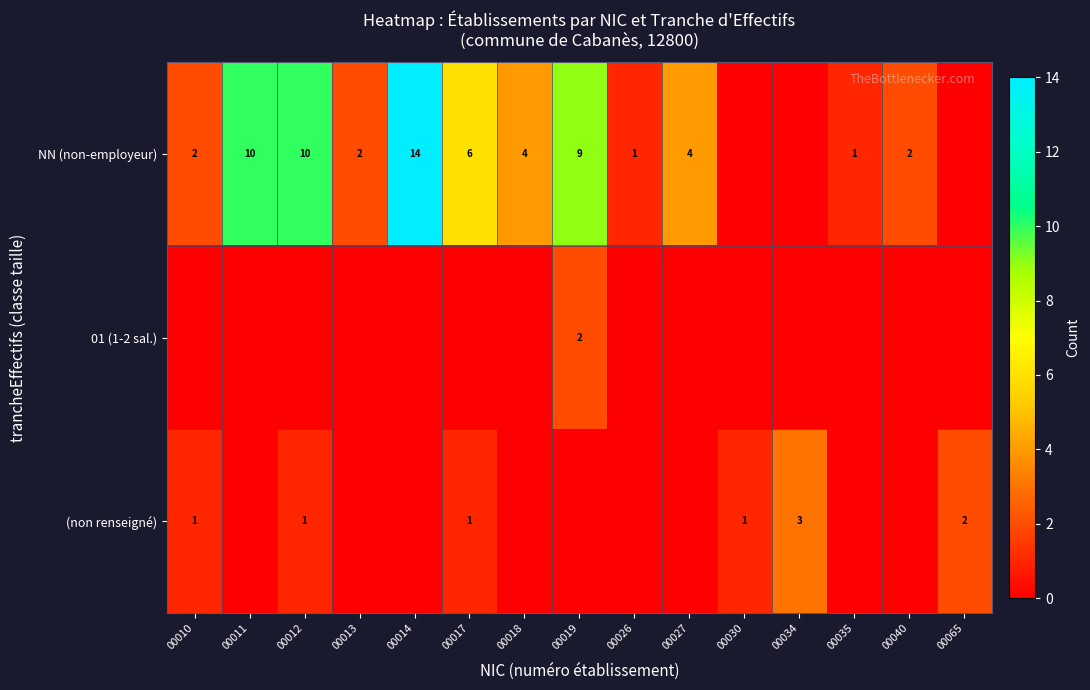

What is the sum of the NN (non-employeur) values at 00017 and 00013?

8